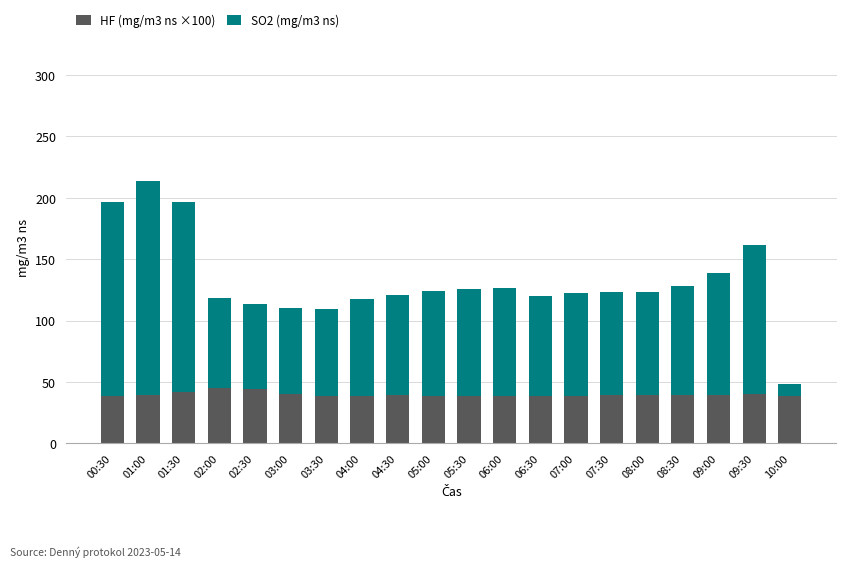

The value of HF (mg/m3 ns ×100) at 07:30 is 39.3. True or false?

True